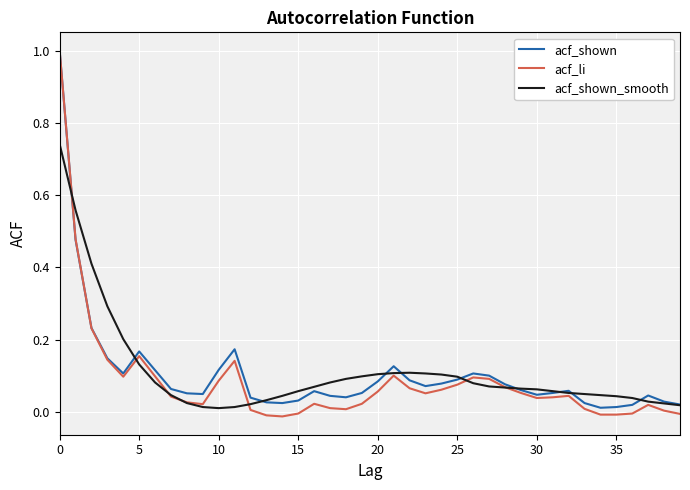

Which series has the widest spread of values?

acf_li